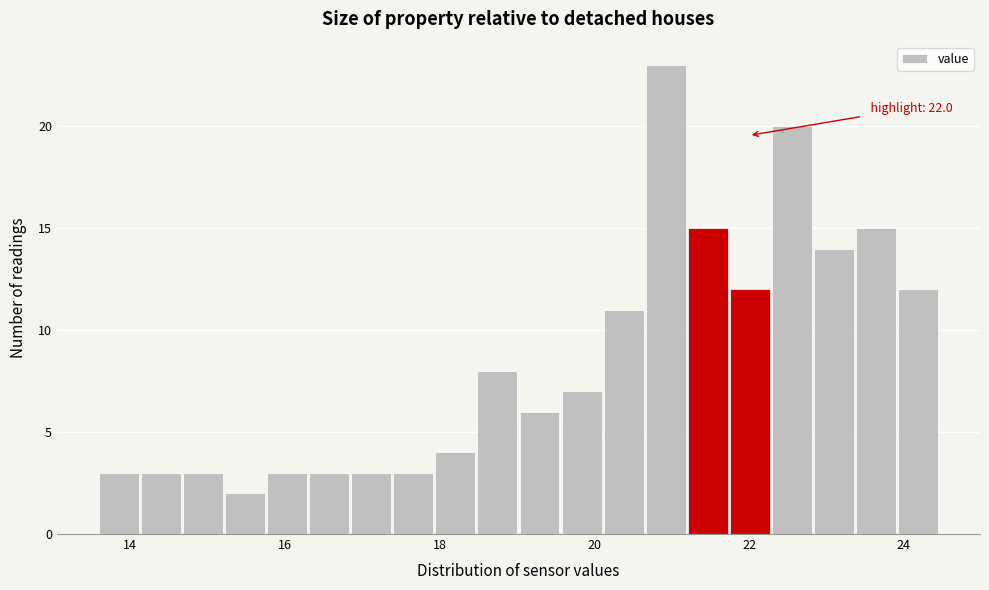

Around what value on the x-axis is the tallest bar? Give the approximate position of its centre, as read against the axis.

21.0